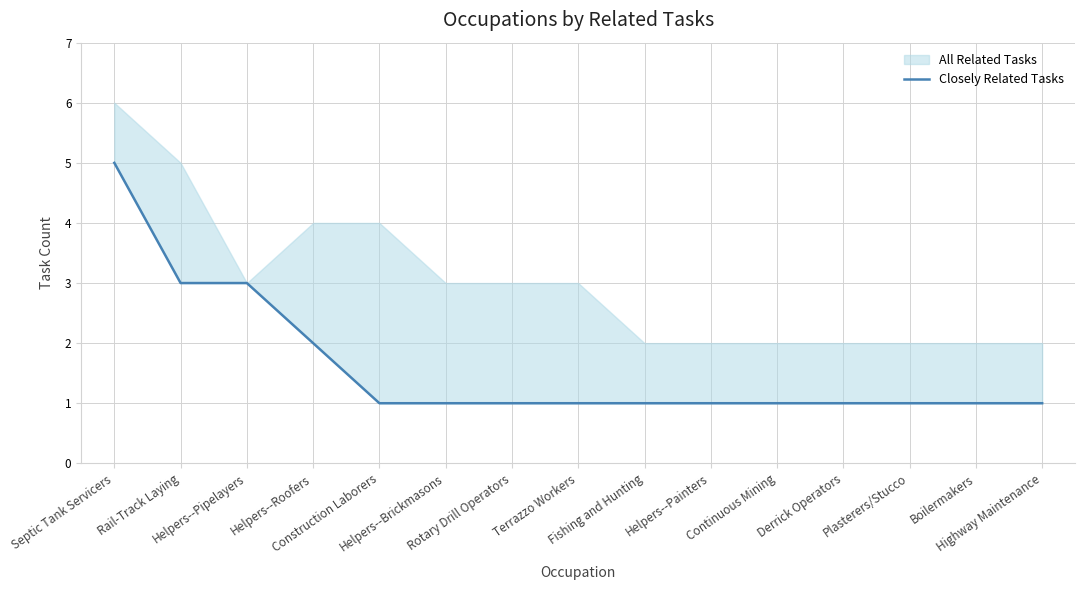

Which category has the highest value across all series?

Septic Tank Servicers